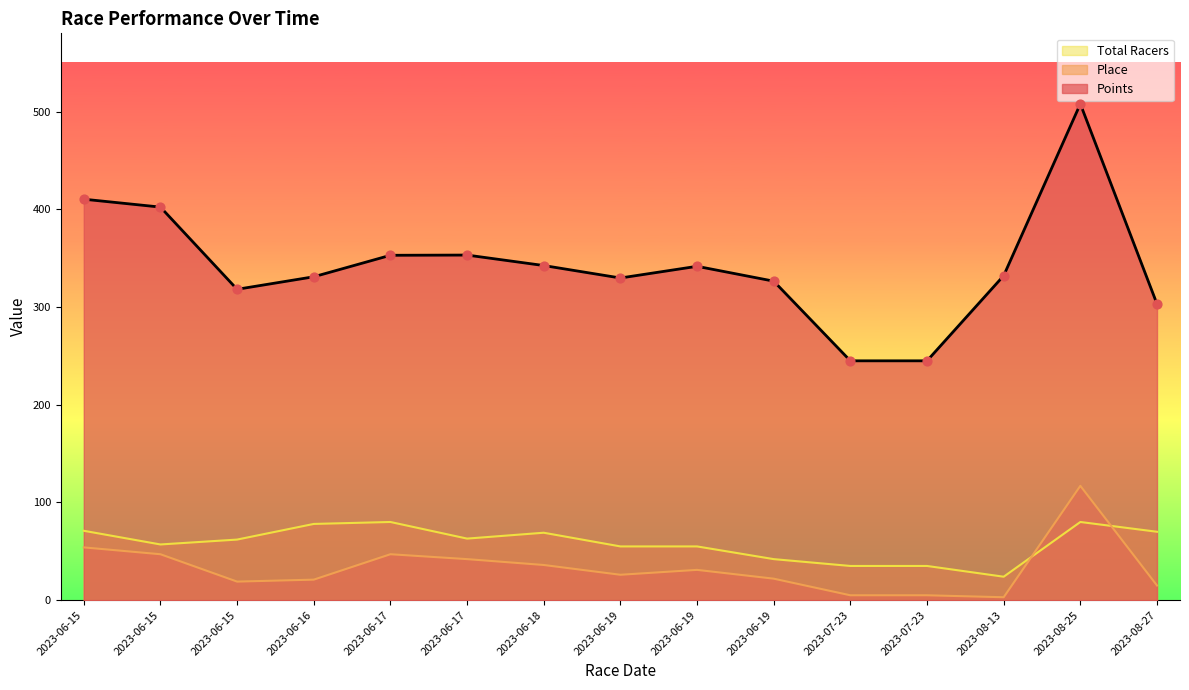

Is the value of Total Racers at 2023-06-17 greater than the value of Points at 2023-06-15?

No